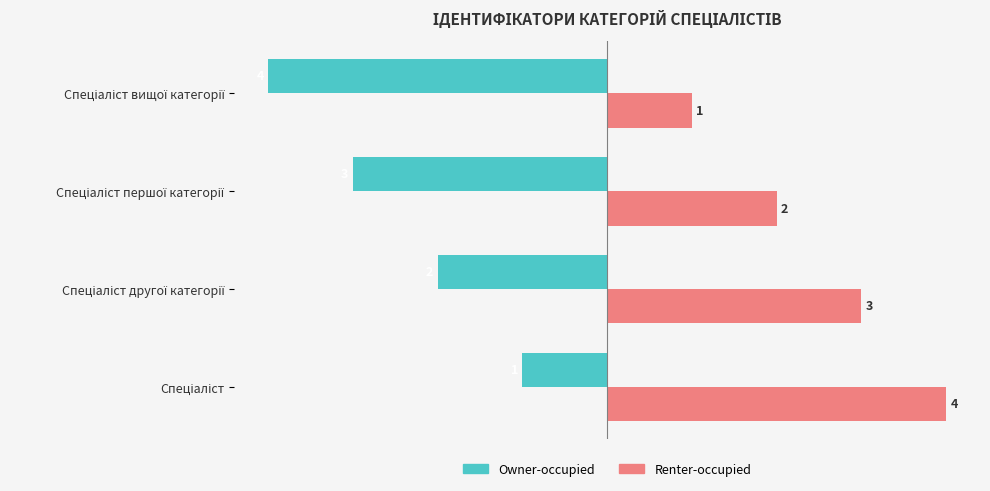

Count the Owner-occupied values in the range -3 to -1.

3